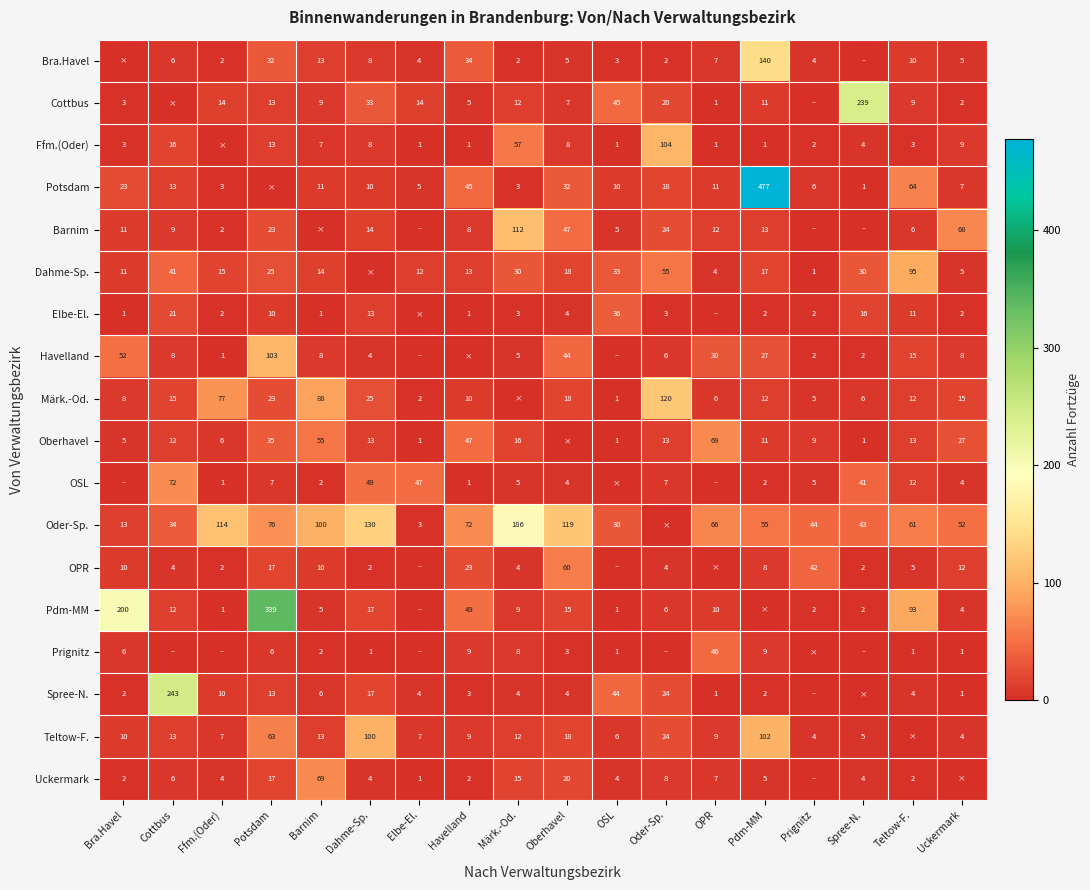

The value of Potsdam at Märk.-Od. is 3. True or false?

True